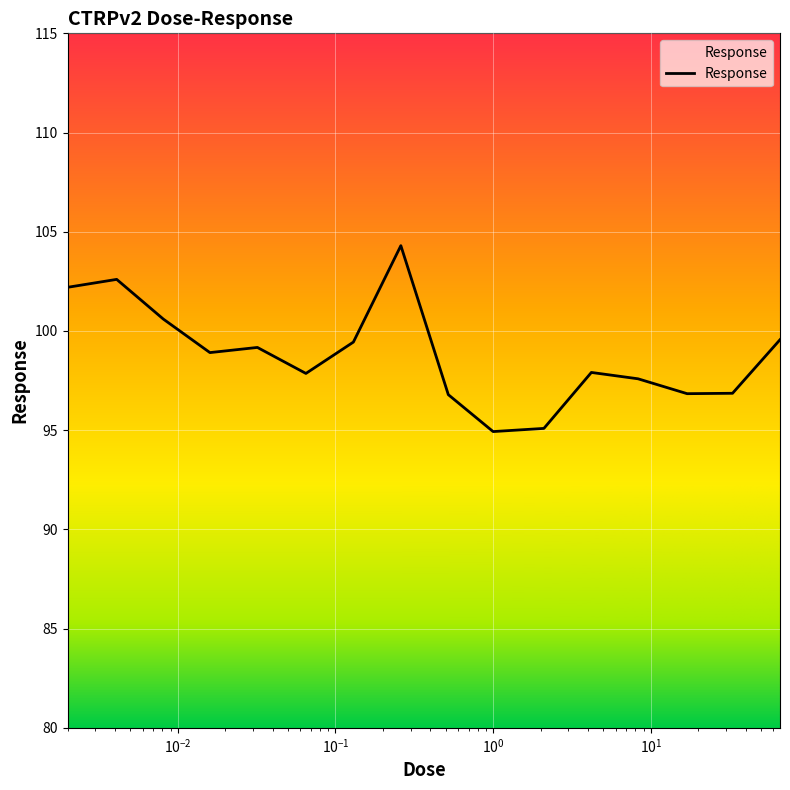

True or false: the data has more than 0 interior local peaks.

True